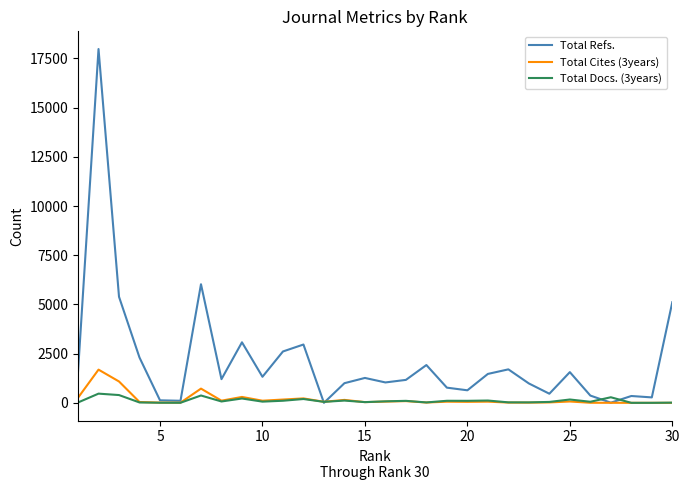

Which series has the largest total across all categories?

Total Refs.